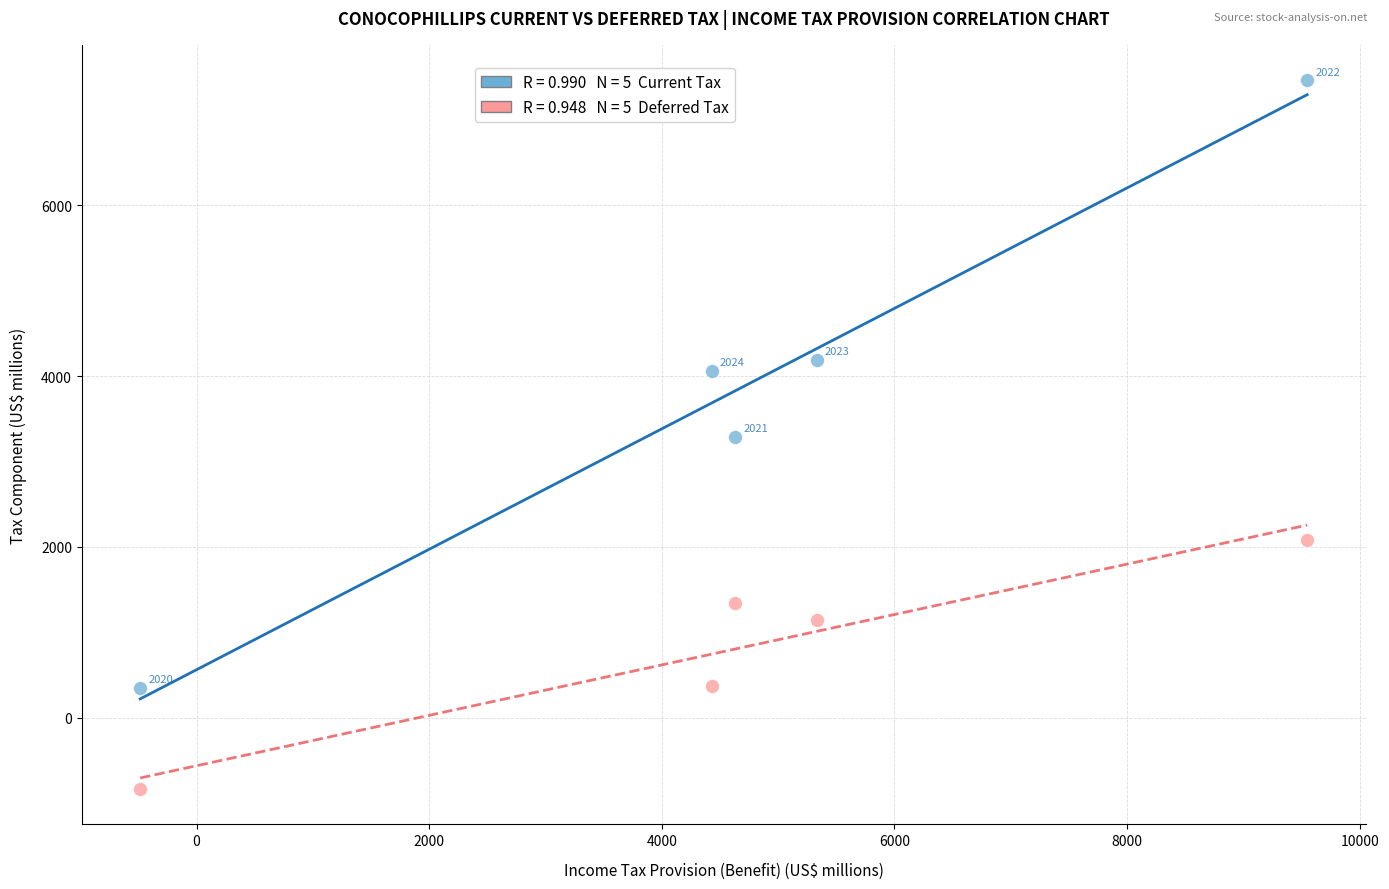

Across all series, what Y value is closest to 3314?

3287